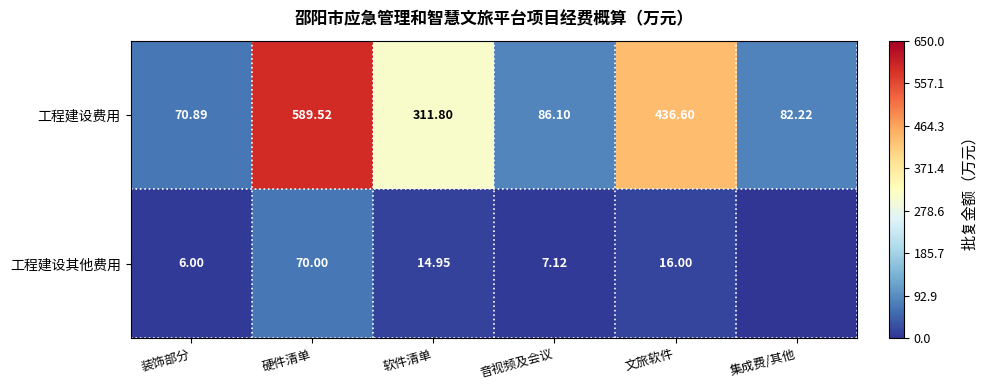

Rank the categories by 工程建设费用 value from highest to lowest.

硬件清单, 文旅软件, 软件清单, 音视频及会议, 集成费/其他, 装饰部分